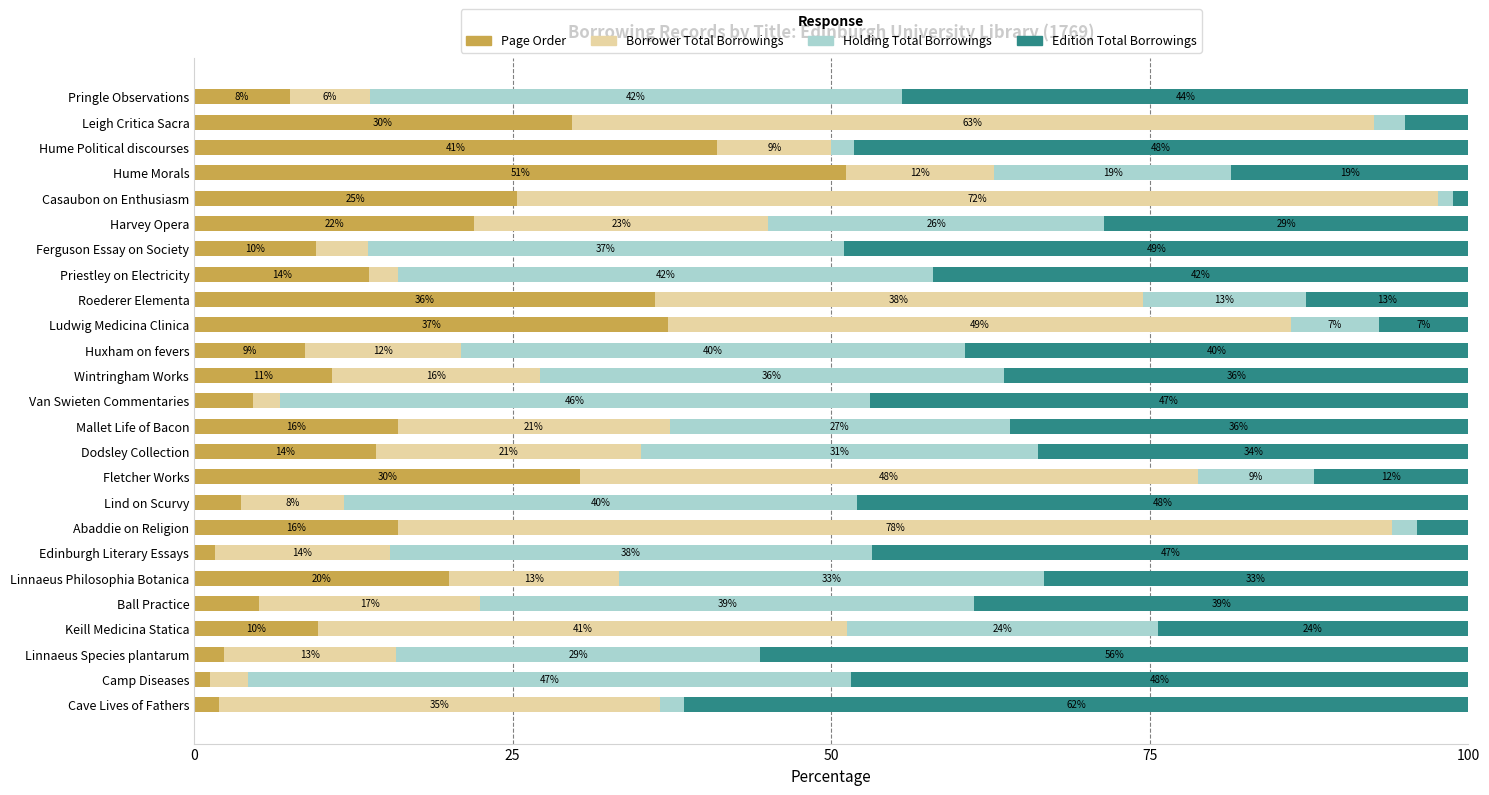

What are all the series names shown in the legend?

Page Order, Borrower Total Borrowings, Holding Total Borrowings, Edition Total Borrowings